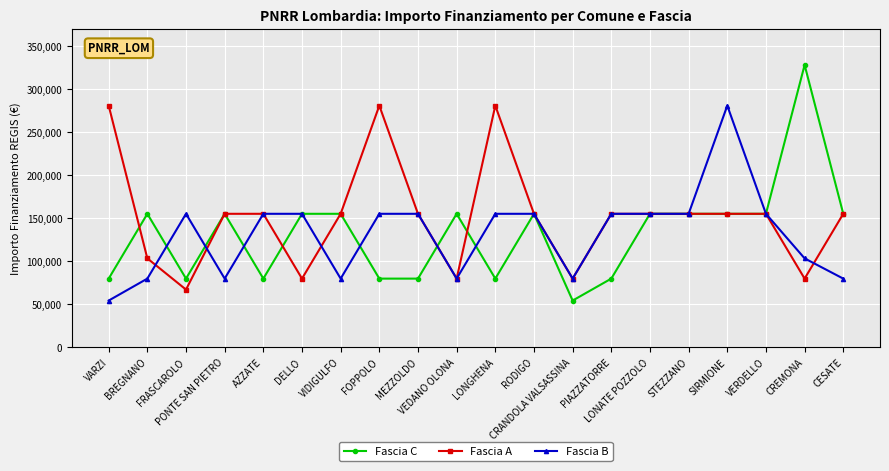

Which category has the lowest value in the Fascia A series?

FRASCAROLO